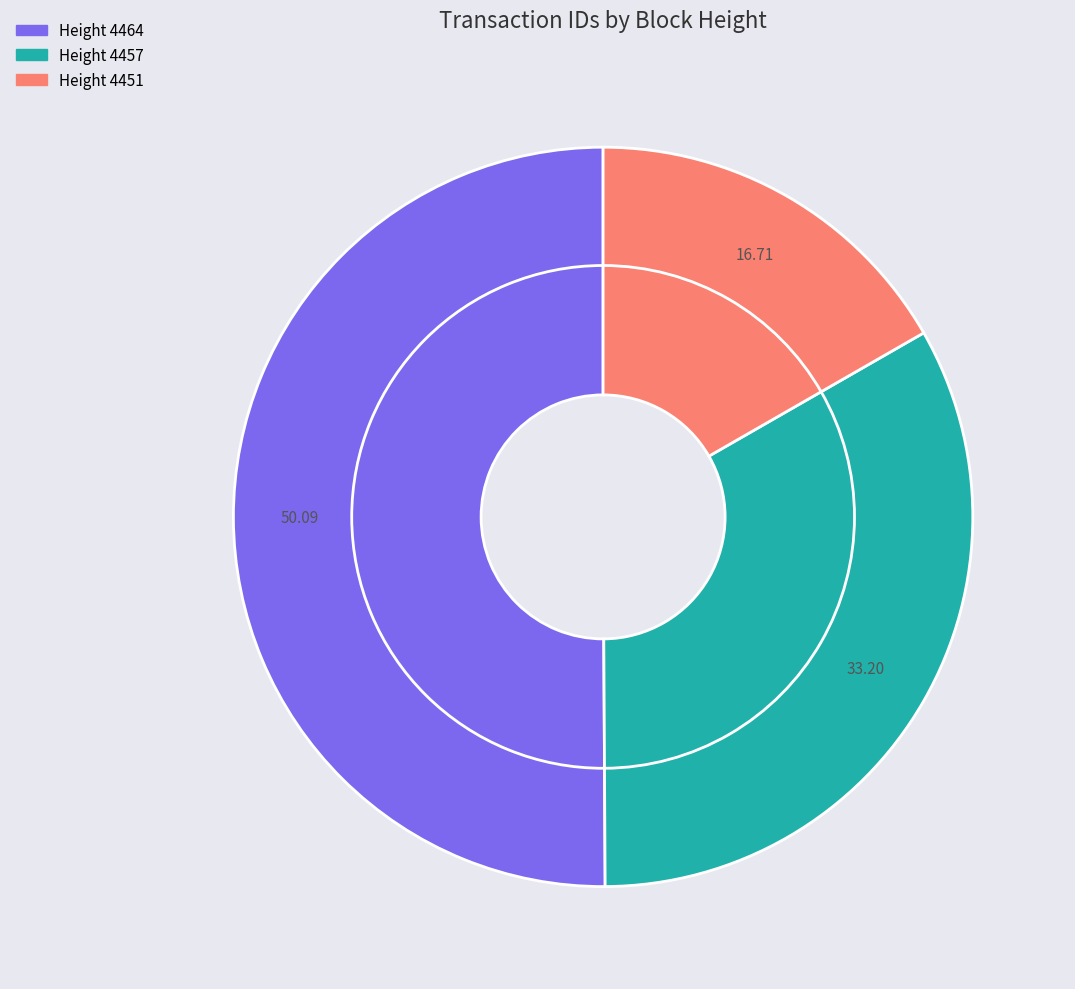

Does 4464 account for over 50% of the chart?

Yes